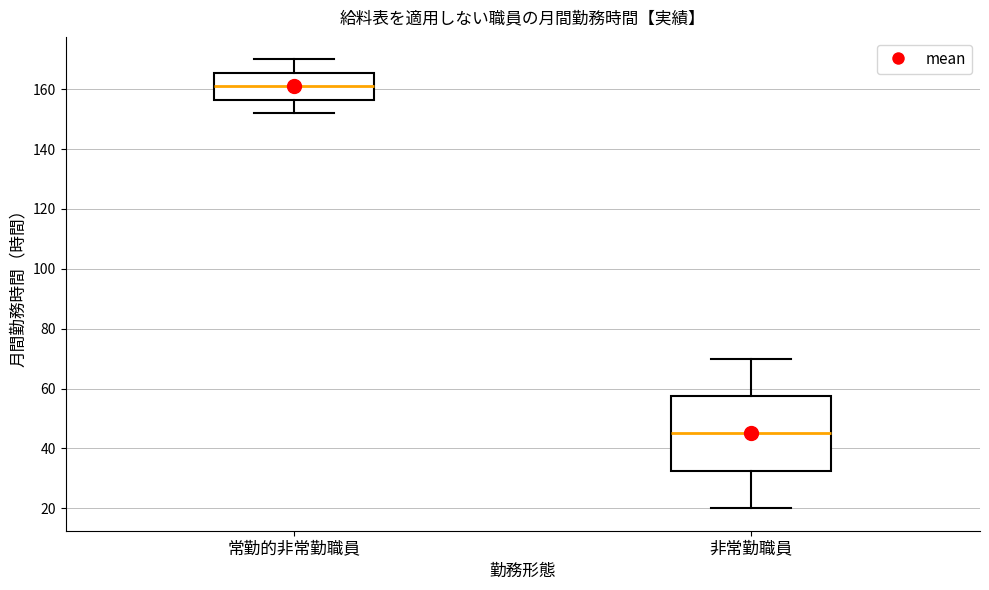

Reading left to right, transcribe this box plot: for each box, give where its median line is, the range the box spans, and where its two whiskers end, as read against the y-axis. The values are not printed on the chart, so give them approximately, as read against the axis.

常勤的非常勤職員: median 162, box 156 to 166, whiskers 152 to 170
非常勤職員: median 46, box 32 to 58, whiskers 20 to 70